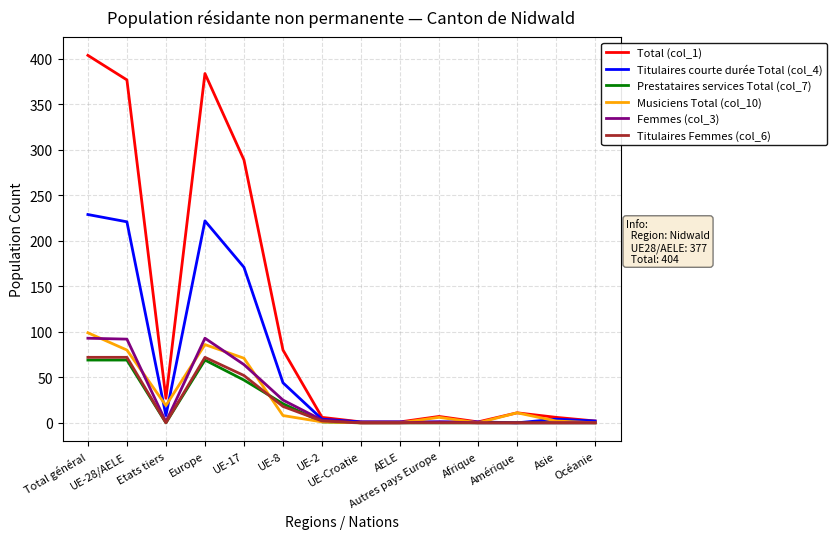

What are all the series names shown in the legend?

Total (col_1), Titulaires courte durée Total (col_4), Prestataires services Total (col_7), Musiciens Total (col_10), Femmes (col_3), Titulaires Femmes (col_6)